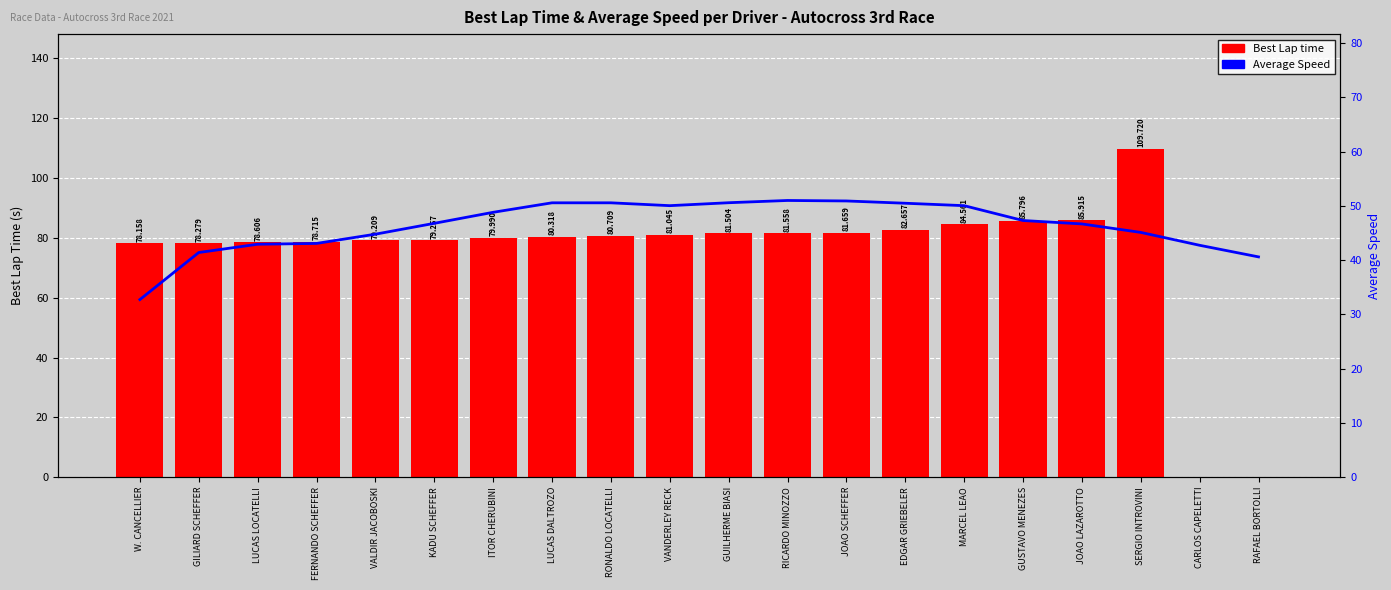

Rank the series by their maximum value, from lowest to highest.

Average Speed, Best Lap time